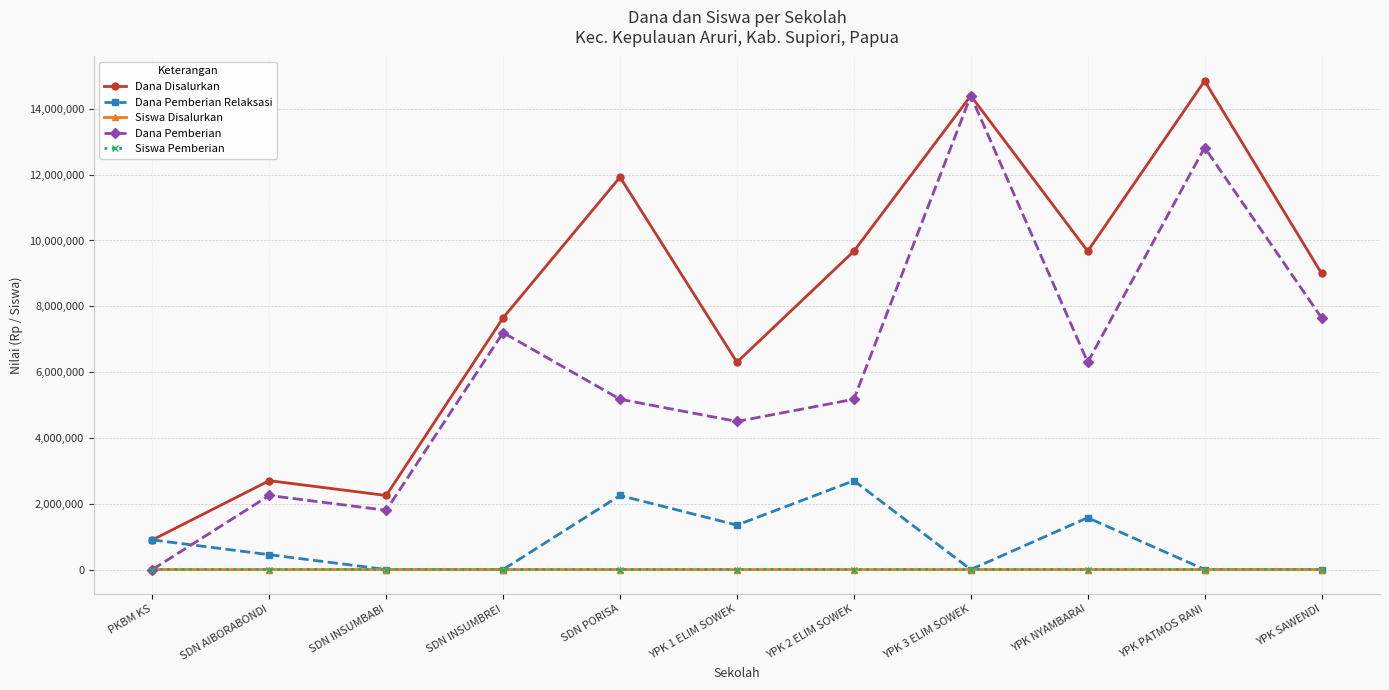

True or false: Siswa Pemberian and Dana Disalurkan cross at least once.

False